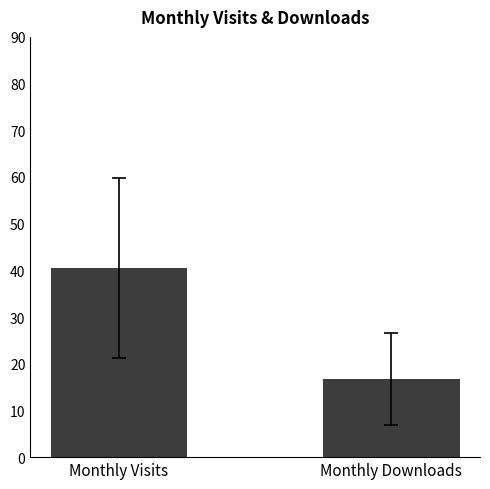

List the labels in order of value, largest first.

Monthly Visits, Monthly Downloads